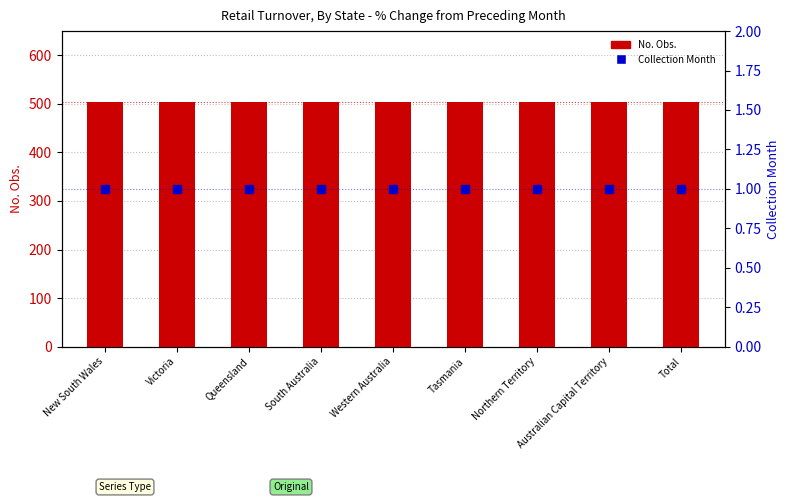

Which series contains the lowest Y value?

Collection Month